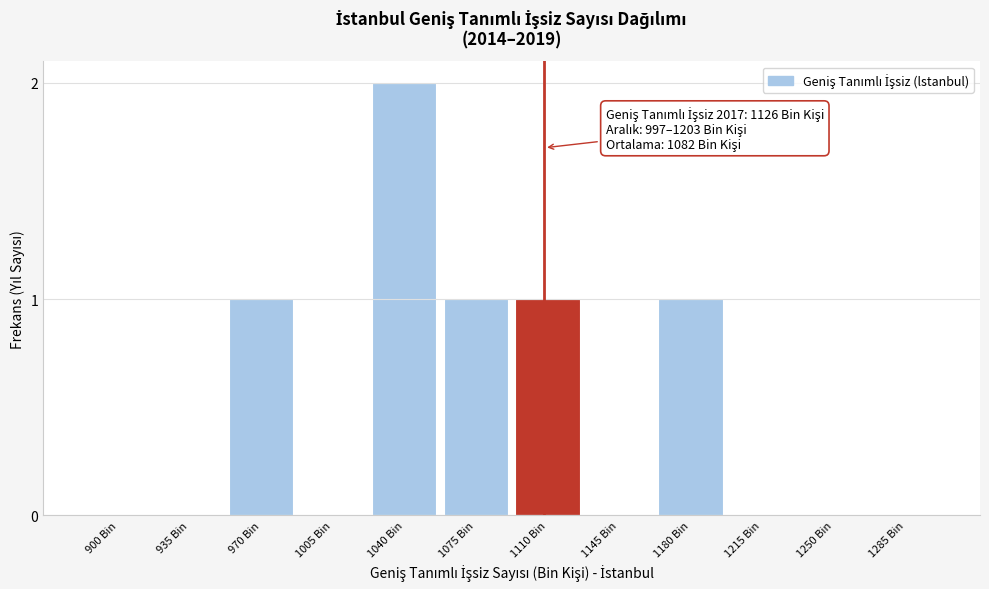

Reading left to right, transcribe all the data shown in this chart.

900 Bin=0	935 Bin=0	970 Bin=1	1005 Bin=0	1040 Bin=2	1075 Bin=1	1110 Bin=1	1145 Bin=0	1180 Bin=1	1215 Bin=0	1250 Bin=0	1285 Bin=0